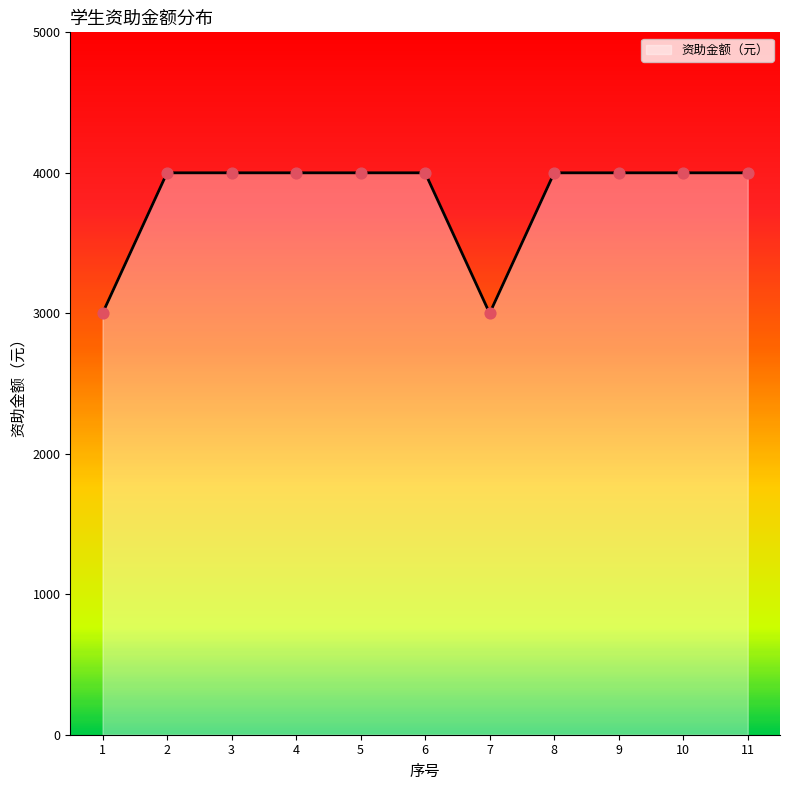

Which has a higher value, 6 or 7?

6